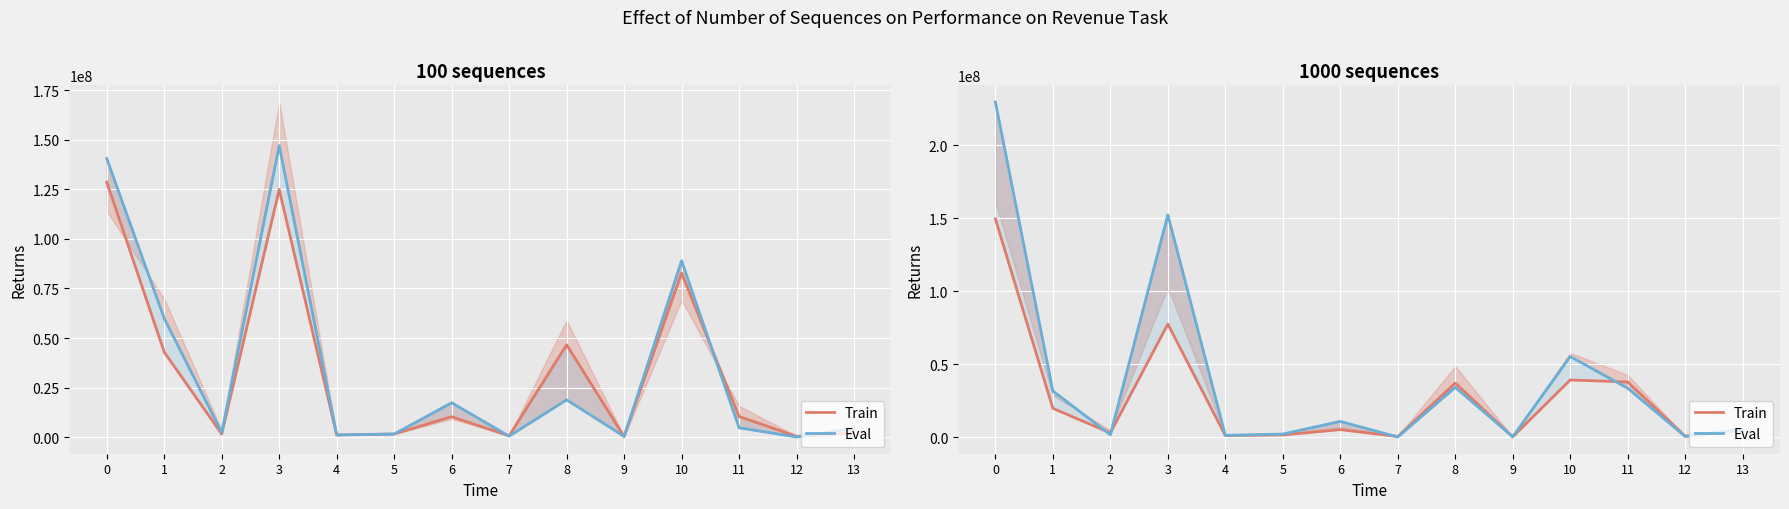

How many lines are shown in the chart?

2